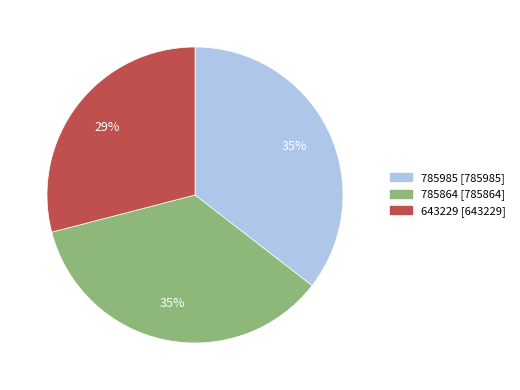

To the nearest percent, what is the difference between the largest and smallest slice percentages?

6%